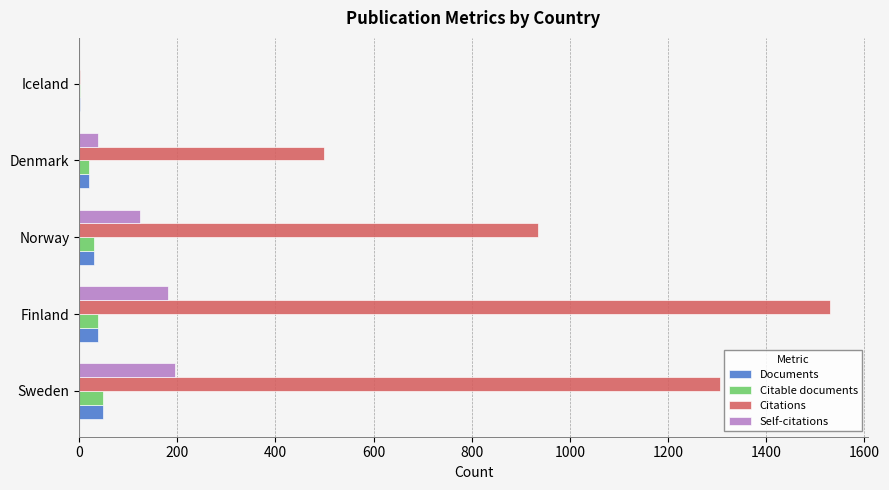

What is the sum of all Documents values?

139